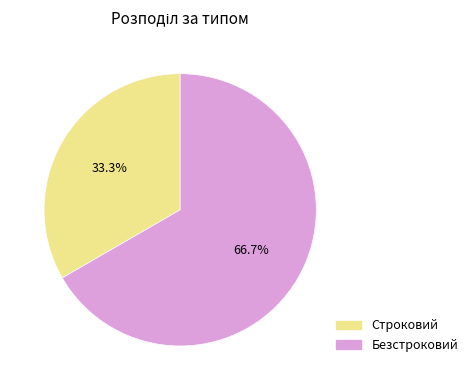

Is it true that Строковий is 41% of the pie?

False